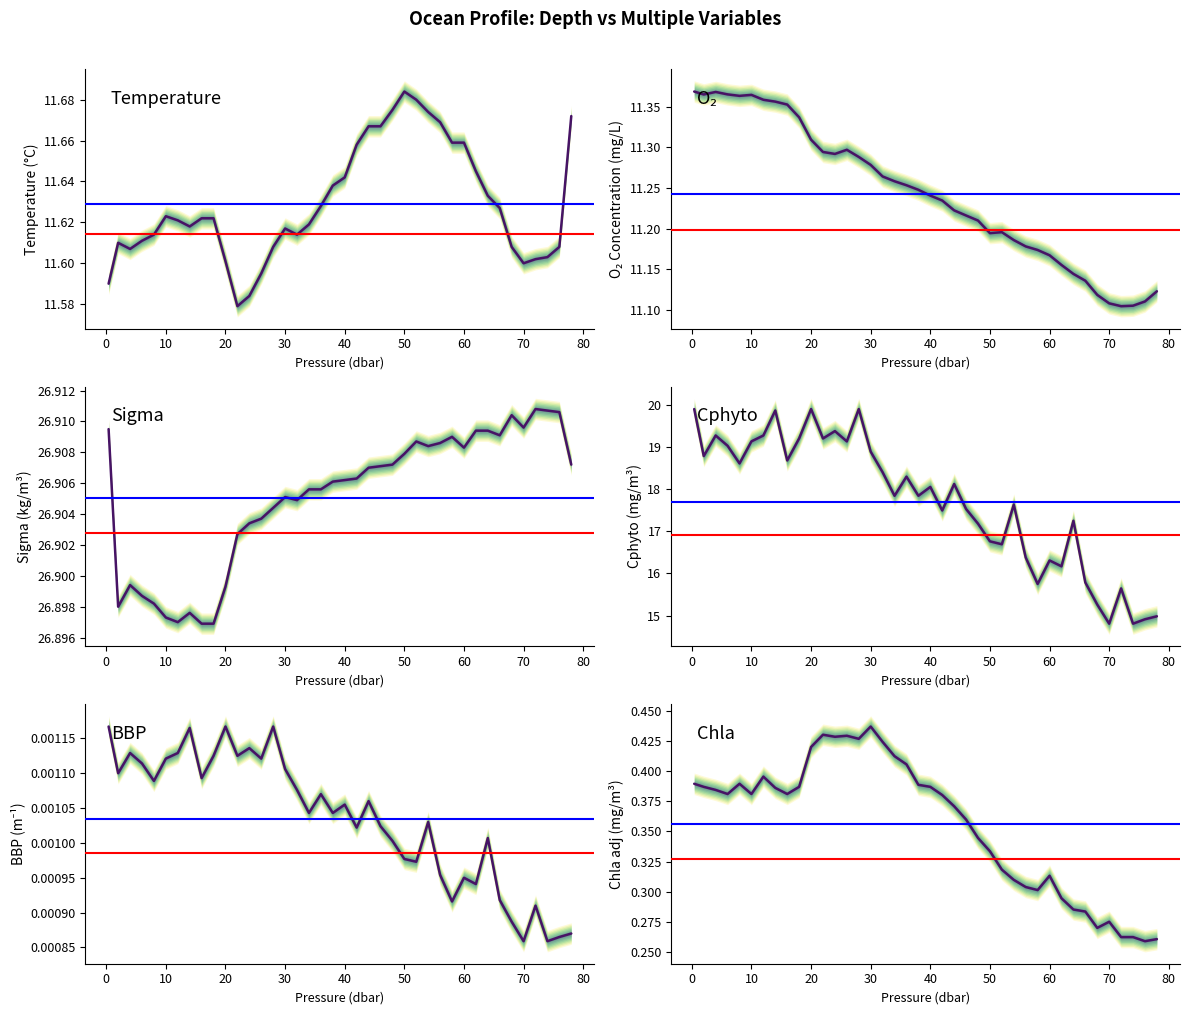

How many chla_adj values are between 0 and 1?

40